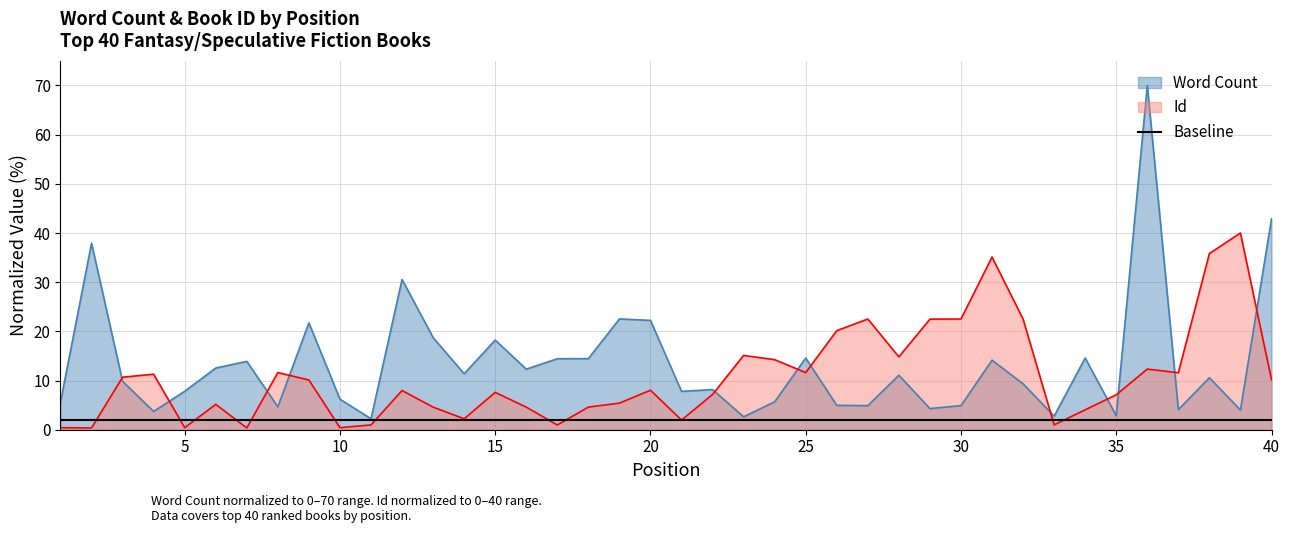

List the series in order of their overall mean, lowest first.

Id, Word Count